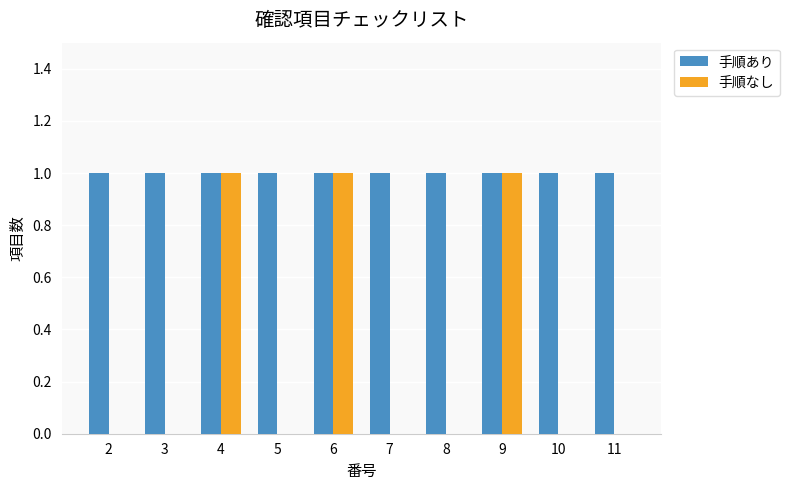

Is it true that 手順なし equals 1 at 9?

True